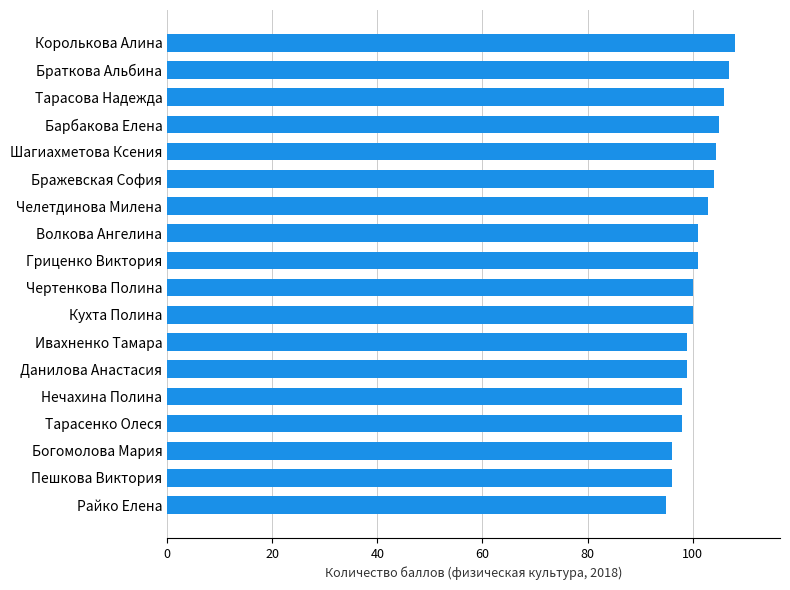

What is the change in value from Тарасенко Олеся to Челетдинова Милена?

+5.0